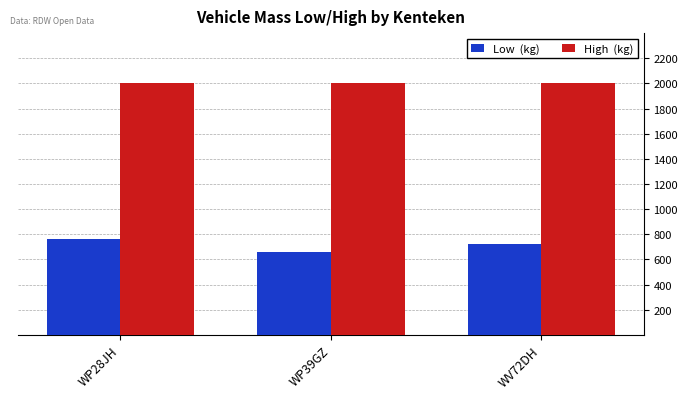

What position from the right is WP28JH?

3